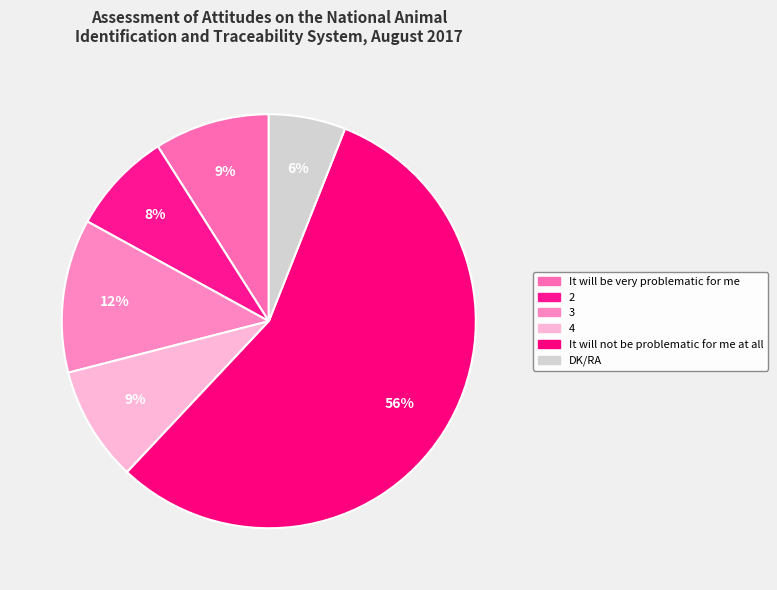

True or false: It will be very problematic for me accounts for 14% of the total.

False